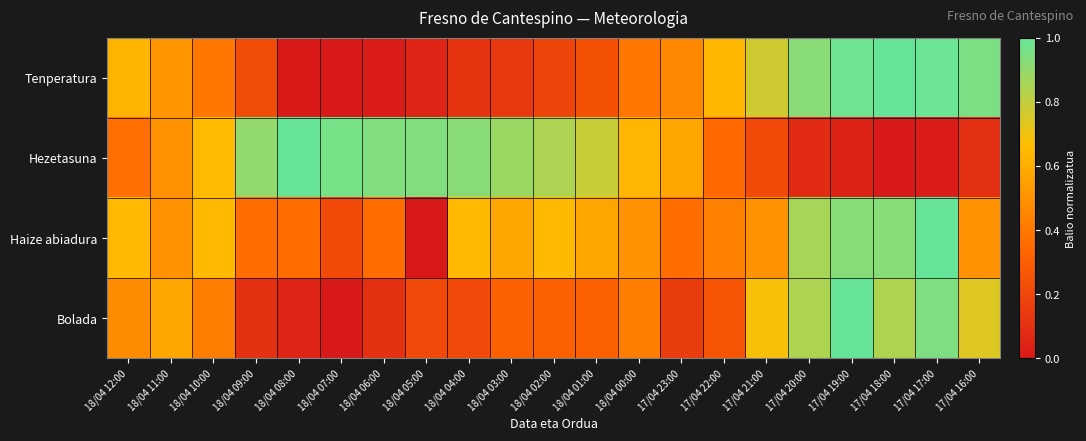

How many categories are shown in the chart?

21